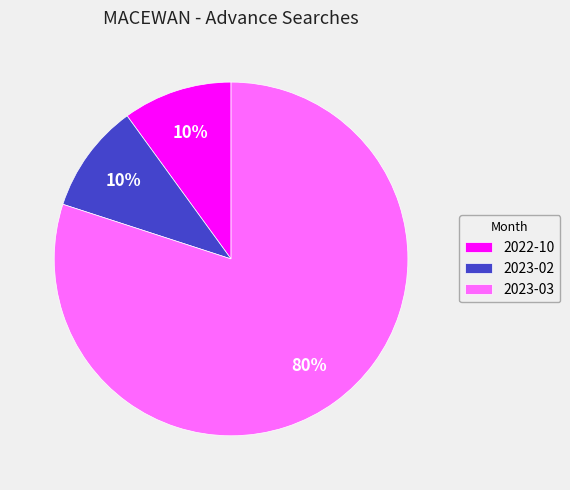

Count the number of slices in the pie.

3